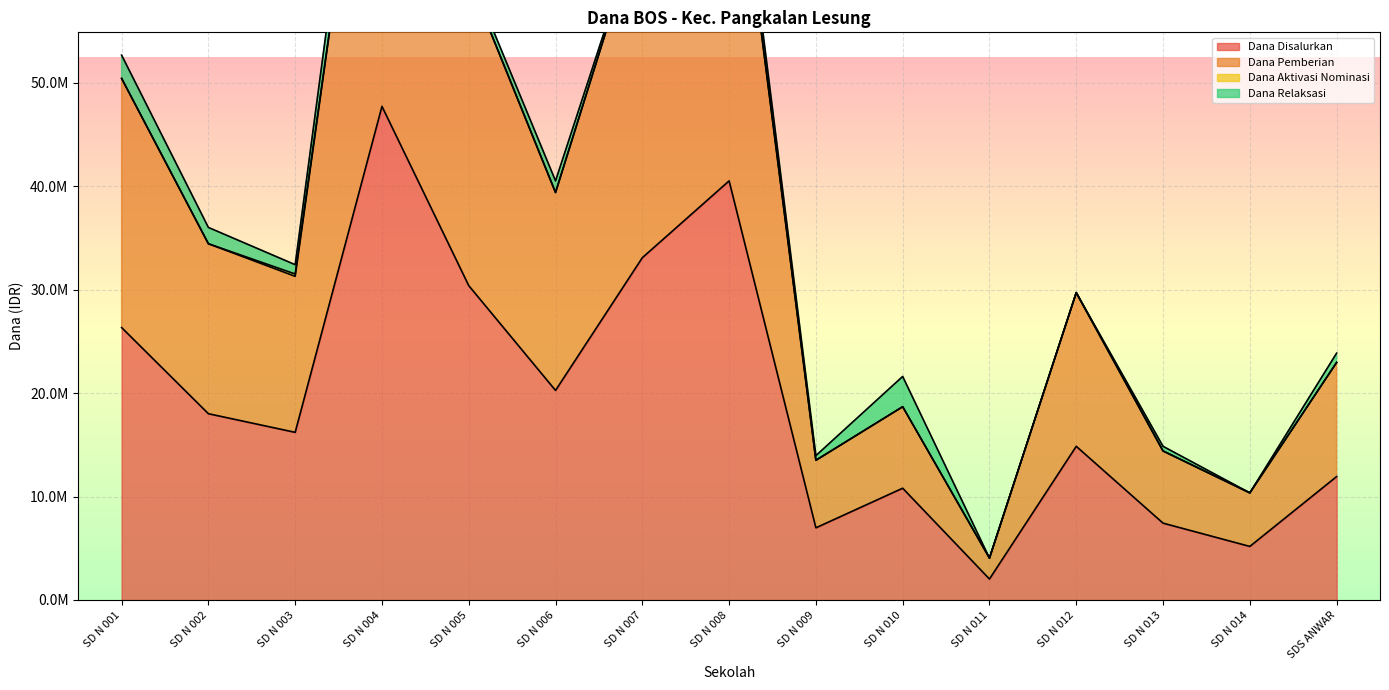

At how many categories does at least one series exceed 59764984?

4